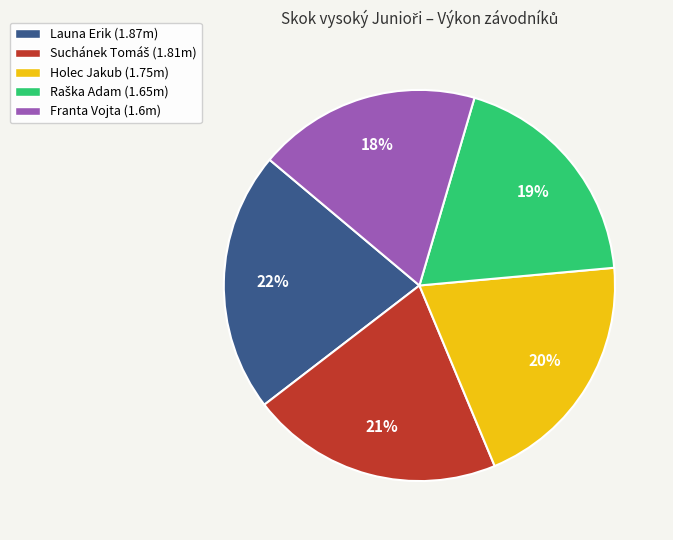

How many segments does this pie chart have?

5